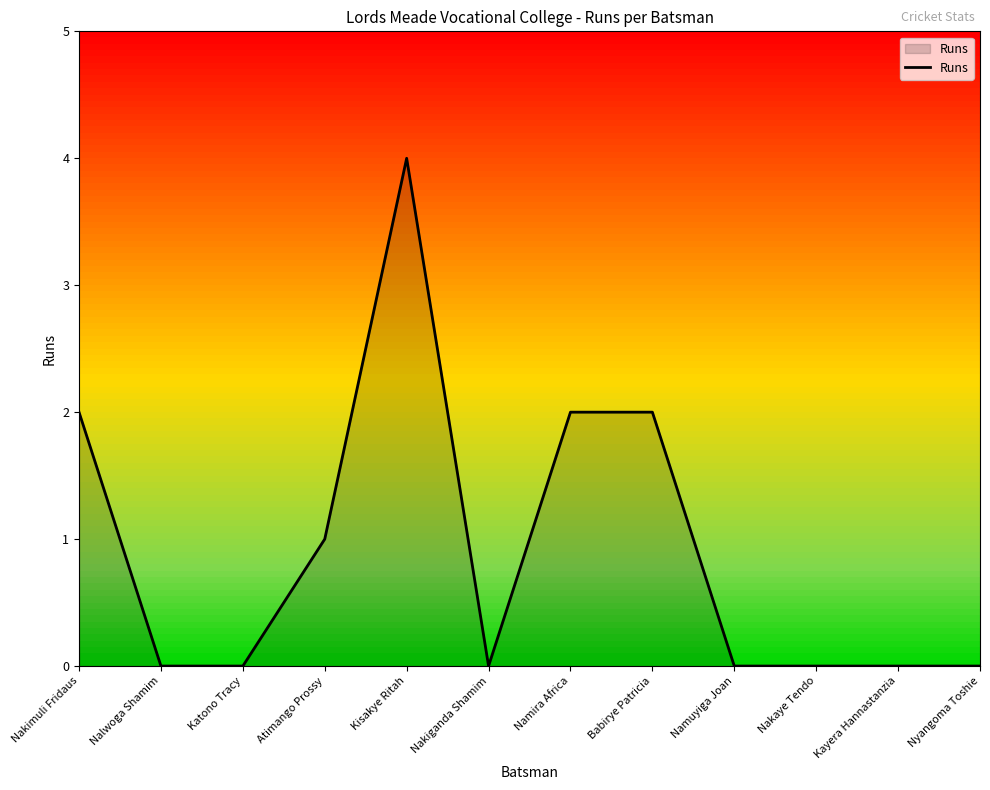

What is the maximum value shown in the chart?

4